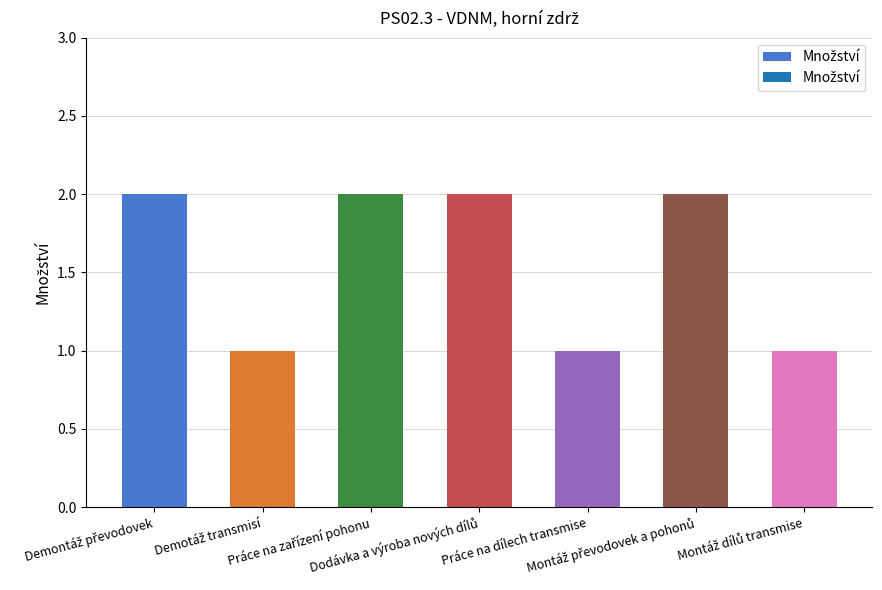

What is the value of the 6th bar from the left?

2